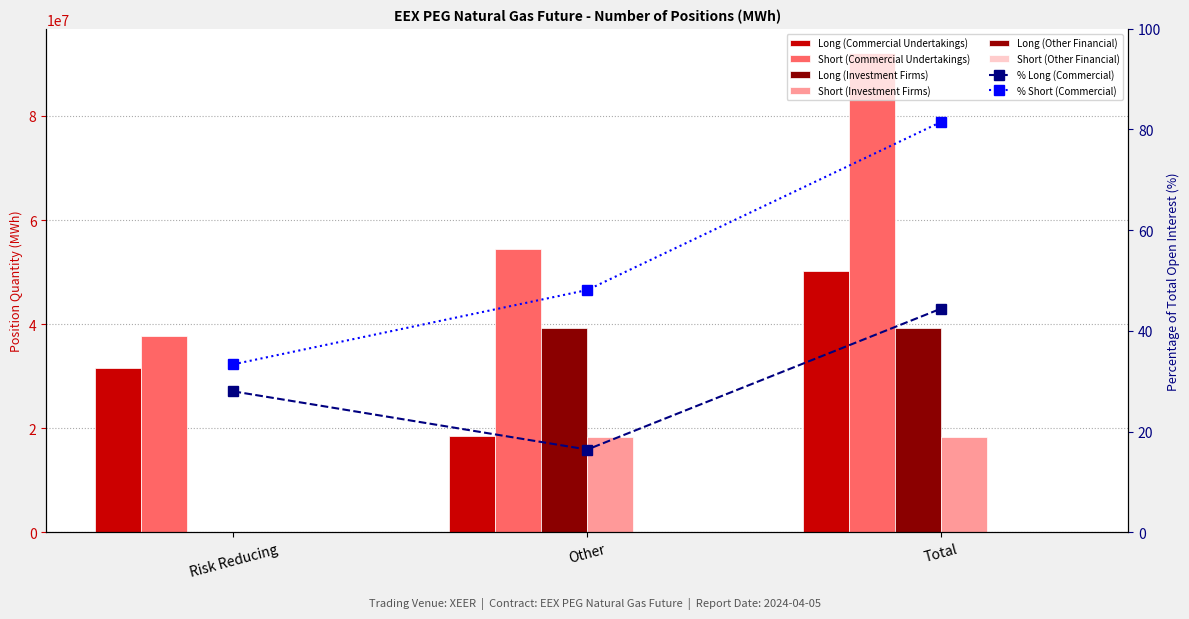

How many Long (Commercial Undertakings) values are between 18586218 and 50230170?

3